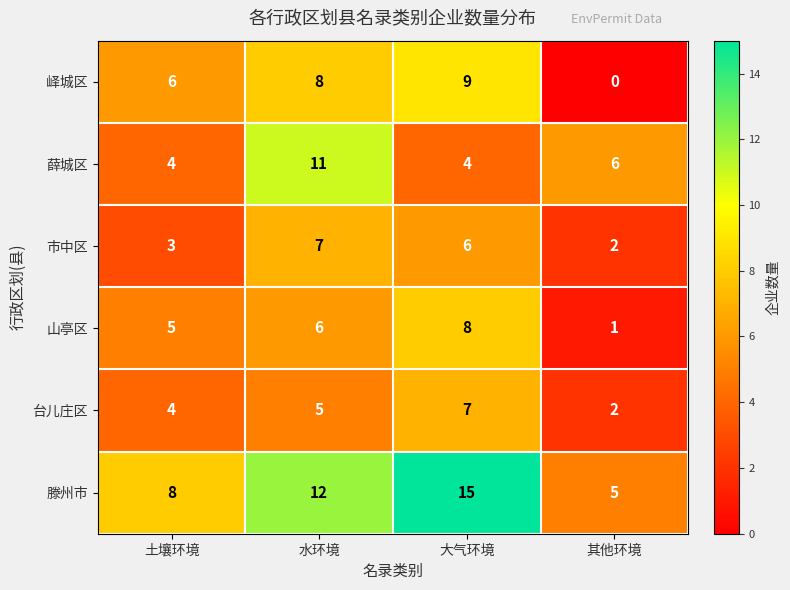

Where is 市中区 nearest to the value 4?

土壤环境